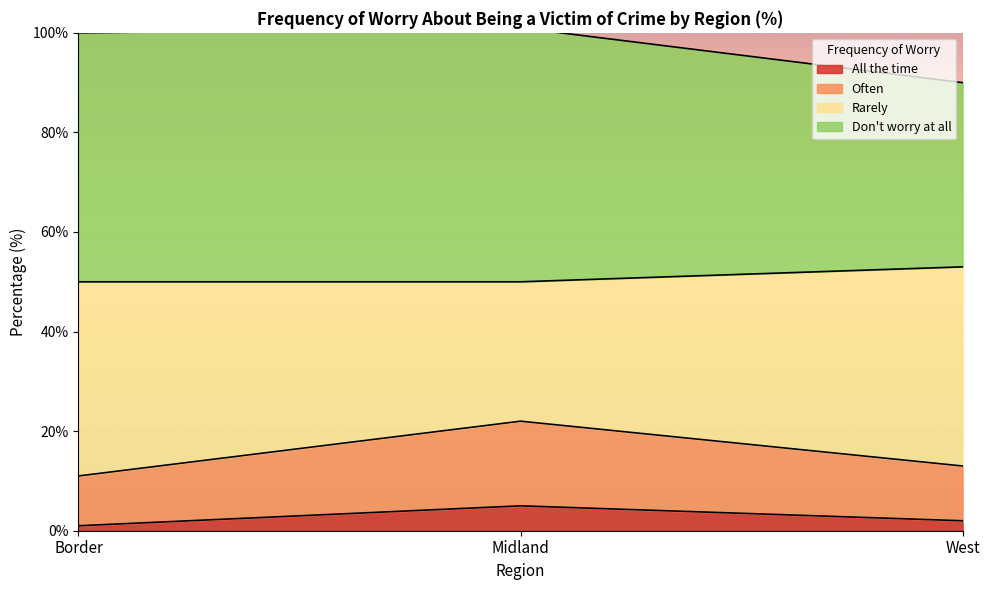

Which series has the largest total across all categories?

Don't worry at all